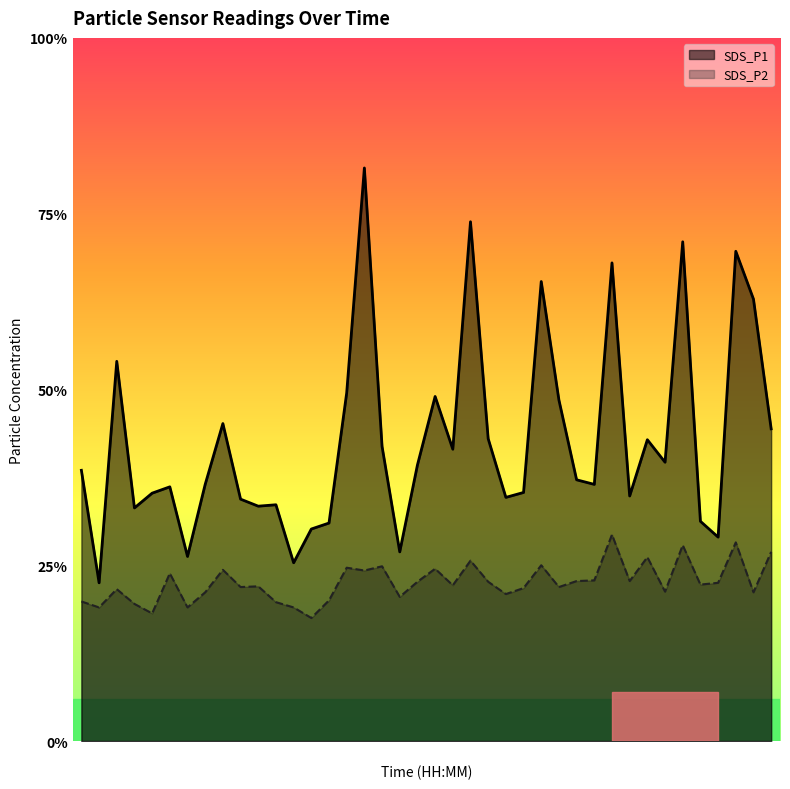

At which category is the sum across all series the highest?

01:23